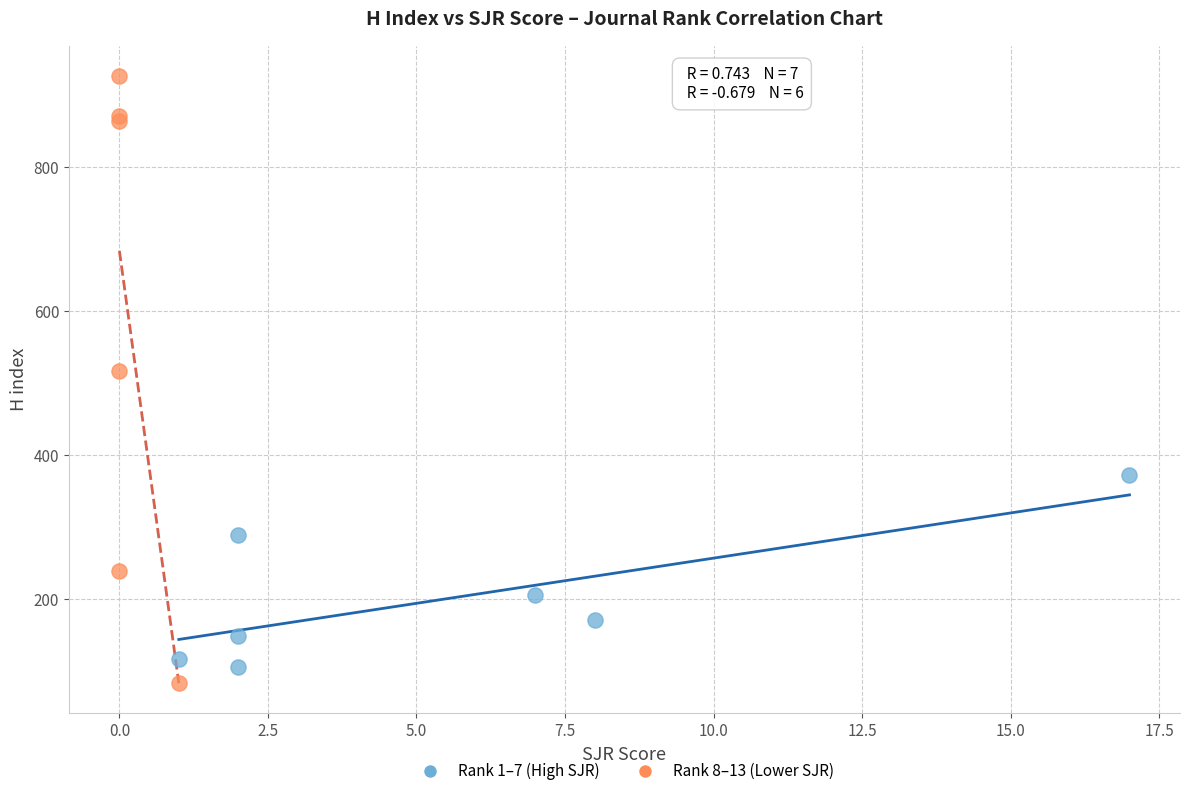

What are all the series names shown in the legend?

Rank 1–7 (High SJR), Rank 8–13 (Lower SJR)